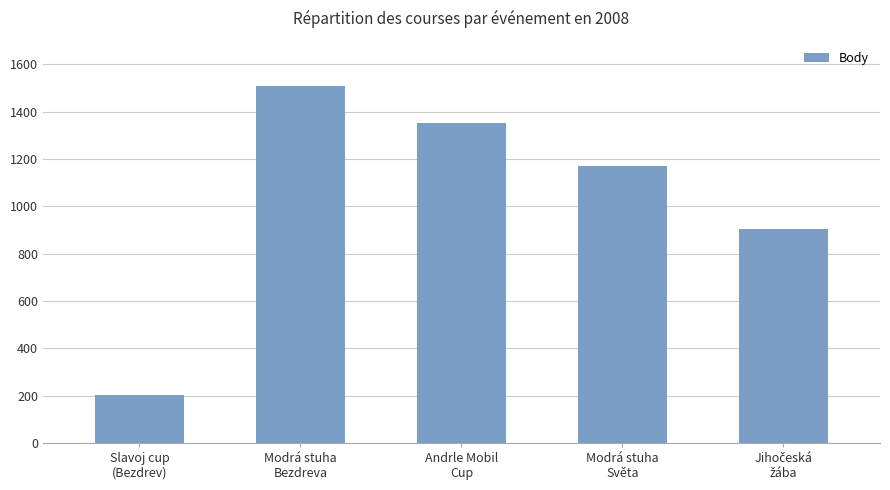

What is the difference between the maximum and minimum values?

1307